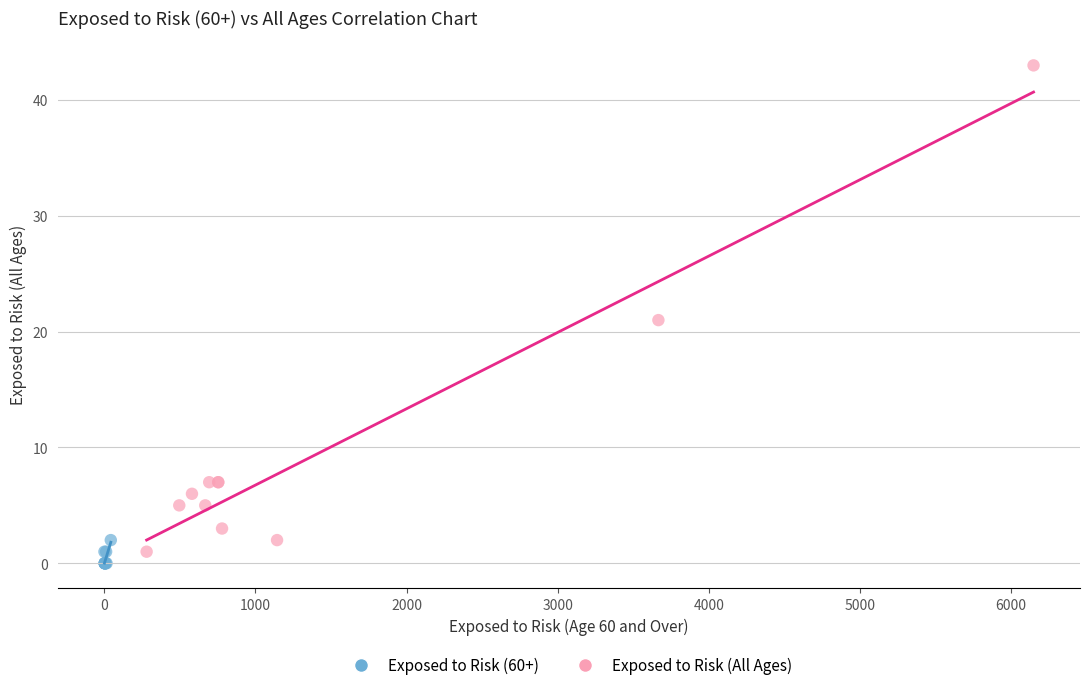

Which series contains the lowest Y value?

Exposed to Risk (60+)